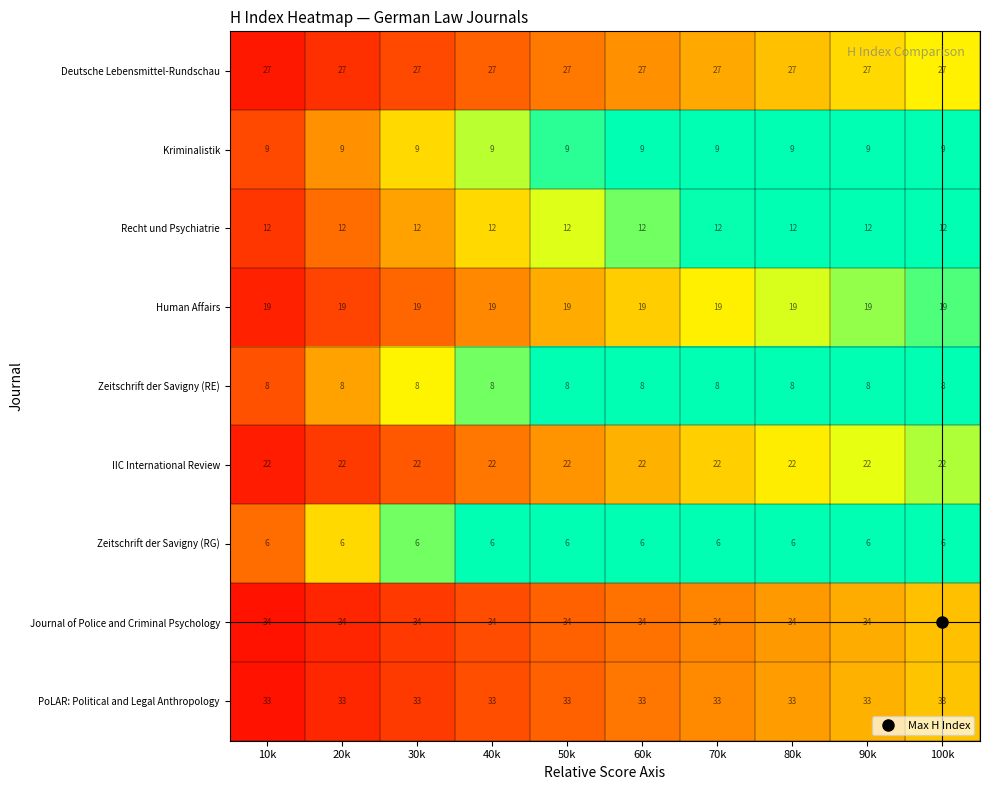

How many distinct data groups are displayed?

9